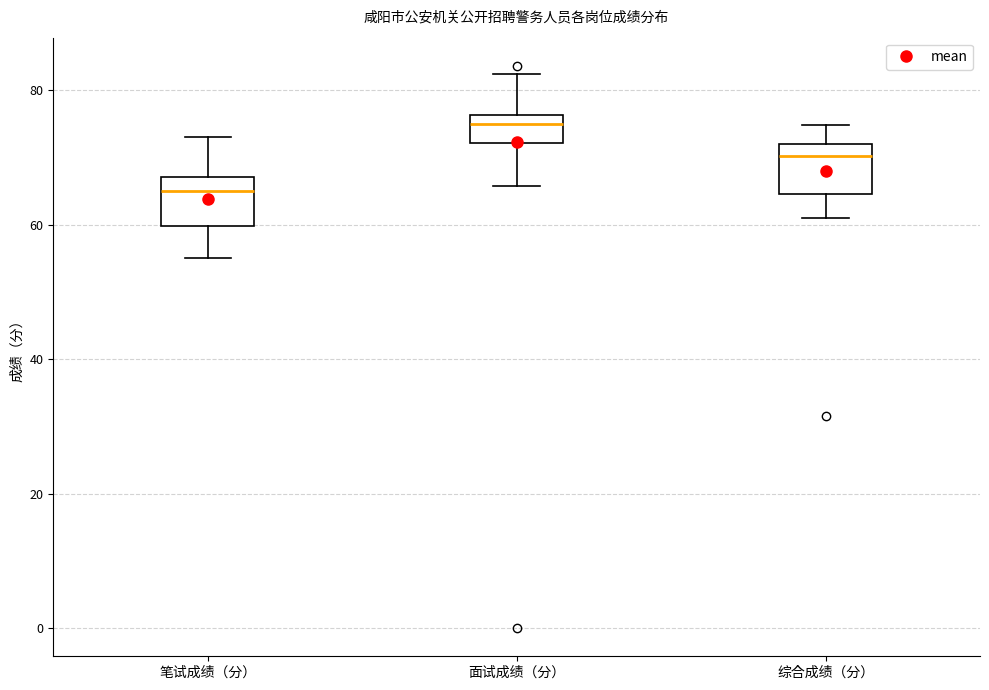

Reading left to right, read every box against the y-axis: the position of its median line, the range the box covers, and the ends of its whiskers. The values are not printed on the chart, so give them approximately, as read against the axis.

笔试成绩（分）: median 66, box 60 to 68, whiskers 56 to 74
面试成绩（分）: median 74, box 72 to 76, whiskers 66 to 82
综合成绩（分）: median 70, box 64 to 72, whiskers 60 to 74